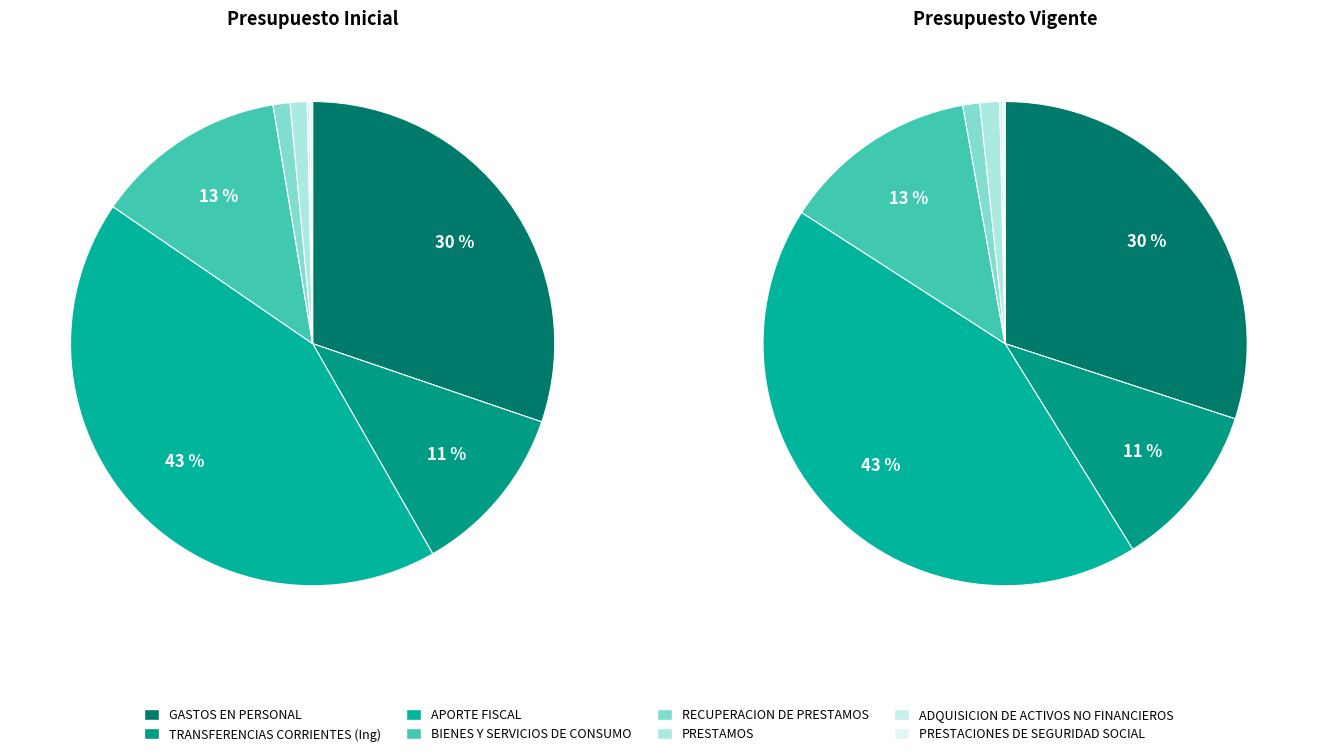

To the nearest percent, what is the difference between the largest and smallest slice percentages?

43%